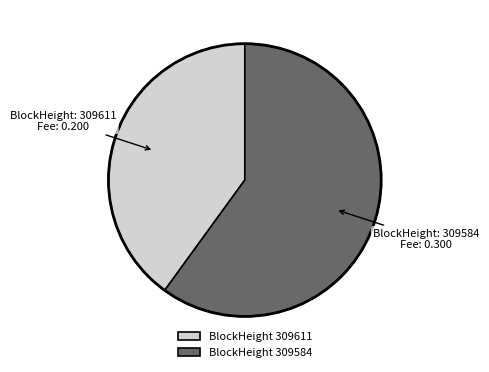

True or false: BlockHeight 309584 accounts for 70% of the total.

False